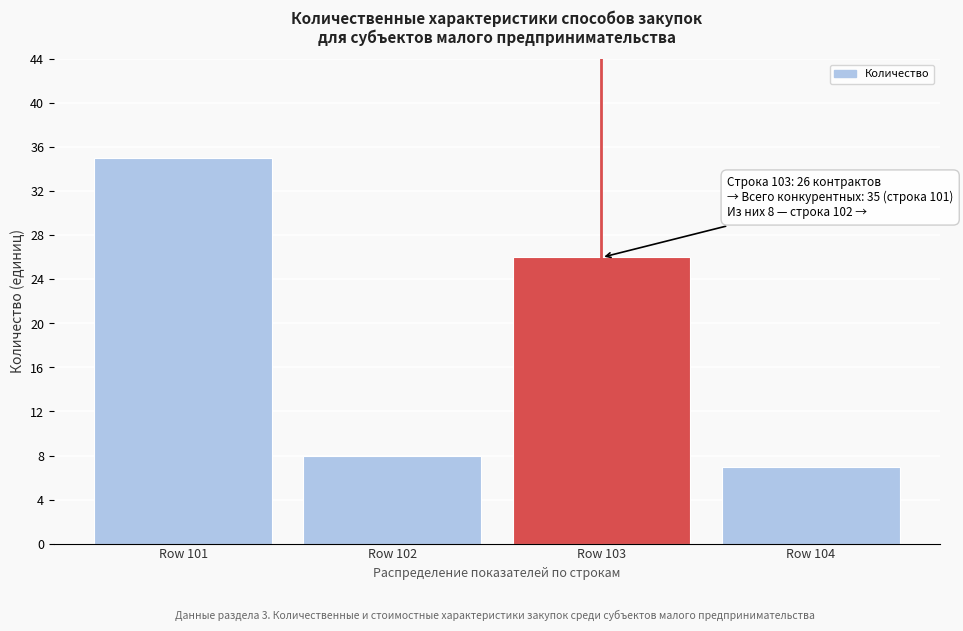

Reading left to right, extract all data points from this chart.

Row 101=35	Row 102=8	Row 103=26	Row 104=7